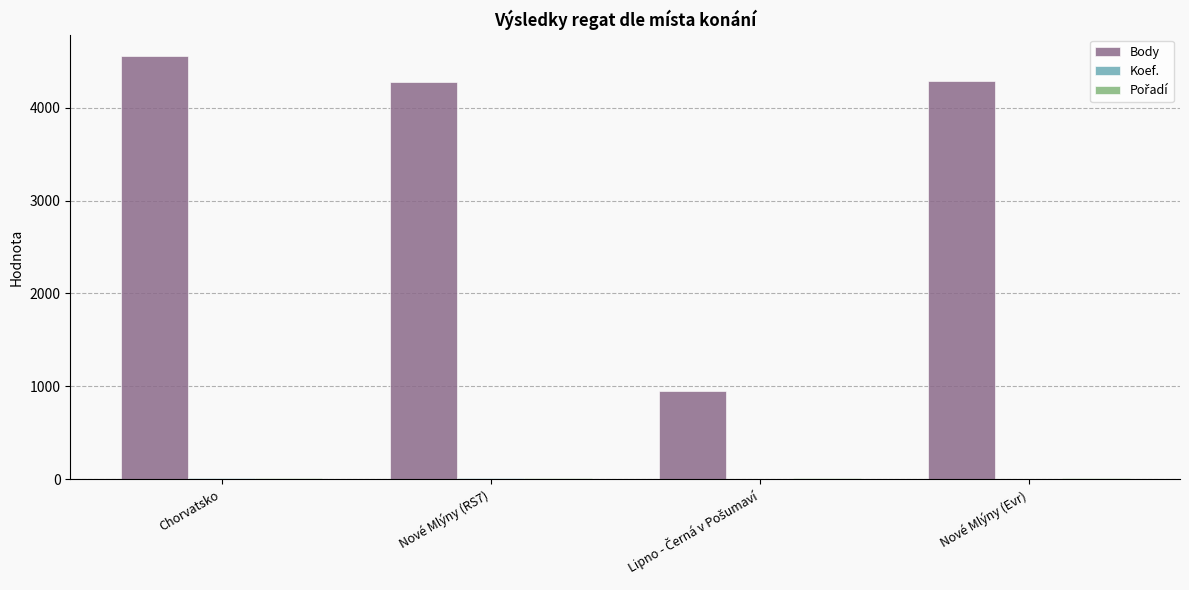

What is the sum of all Body values?

14072